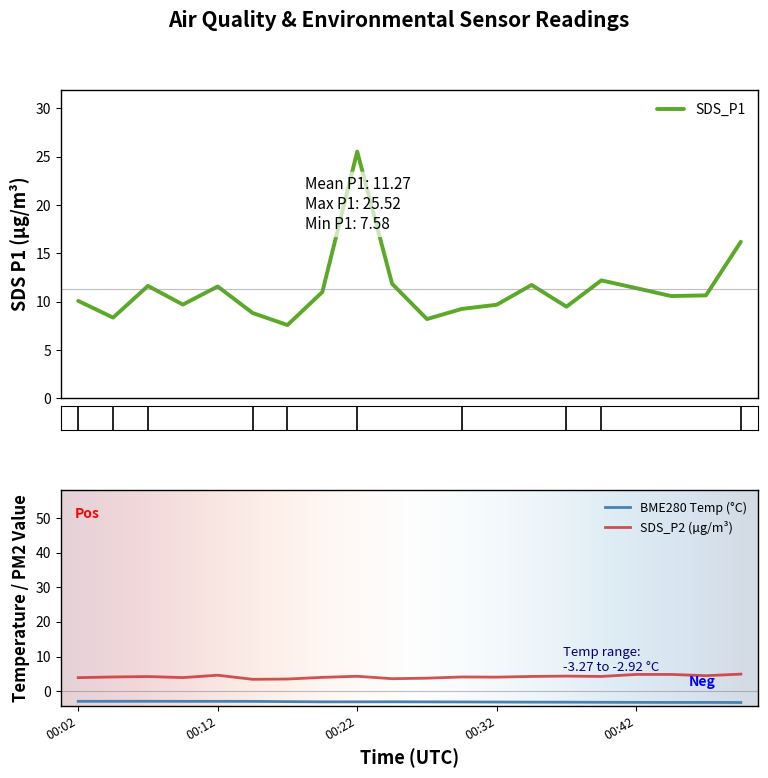

What is the value of the SDS_P2 point at the 20th from the left?

4.9